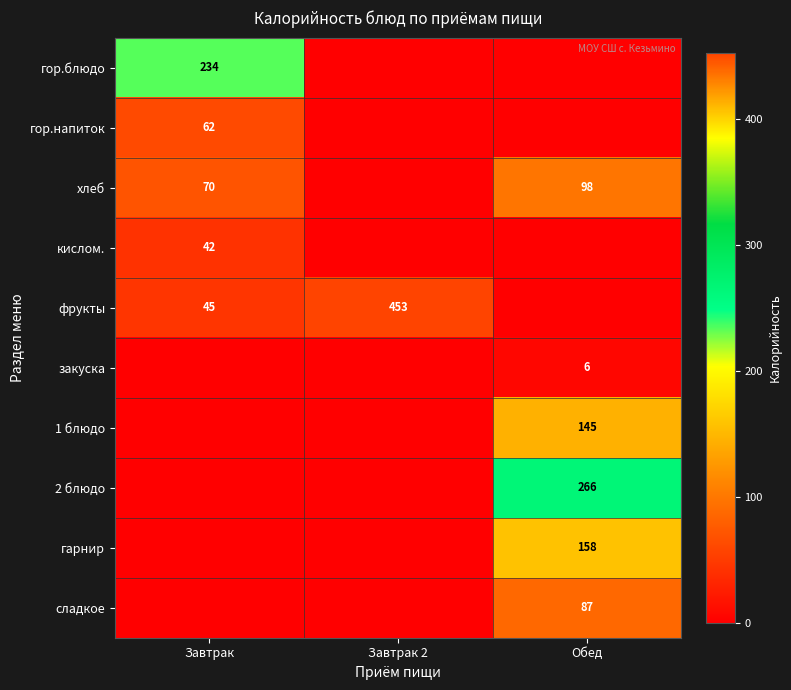

The value of сладкое at Обед is 87. True or false?

True